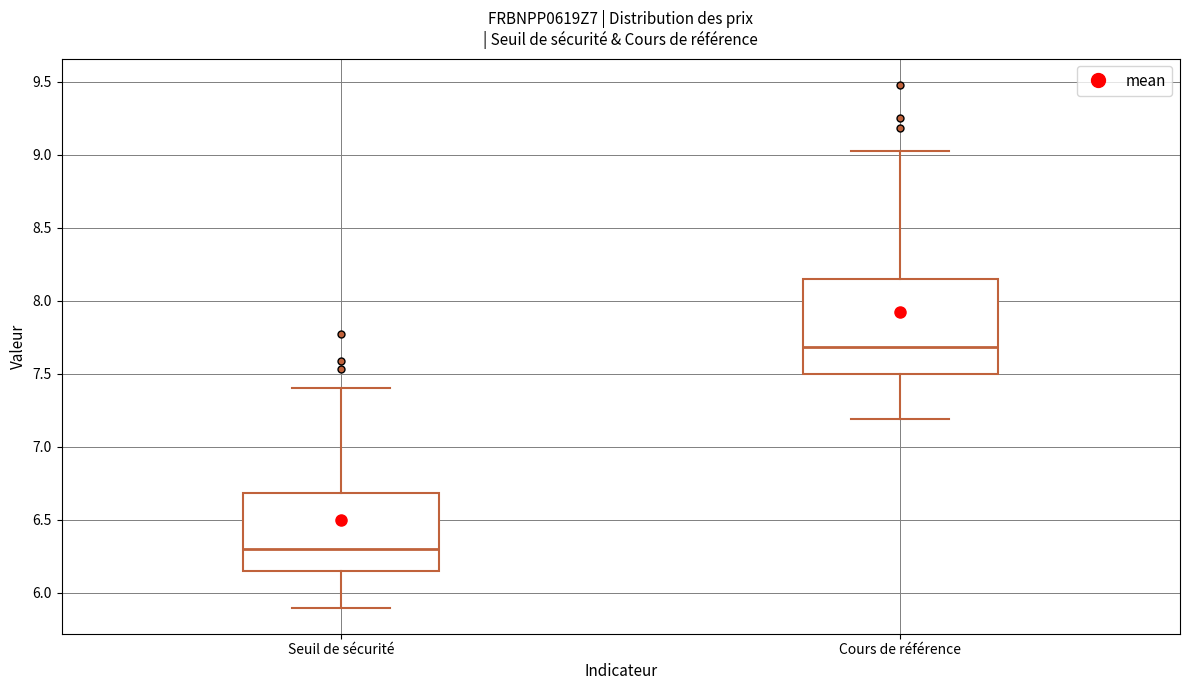

Which box is the tallest, from its lower edge to its upper edge?

Cours de référence